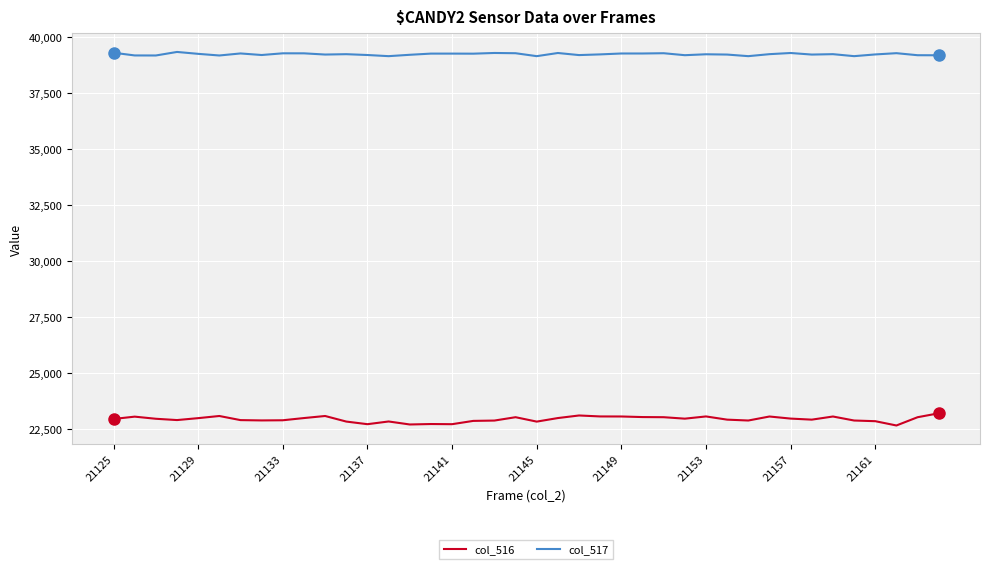

True or false: col_516 and col_517 cross at least once.

False